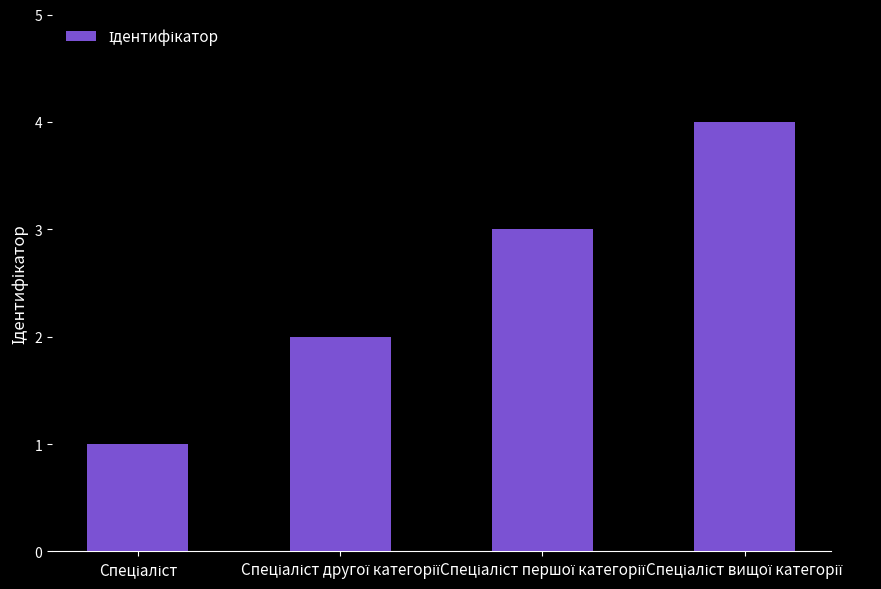

What is the value of the 1st bar from the left?

1